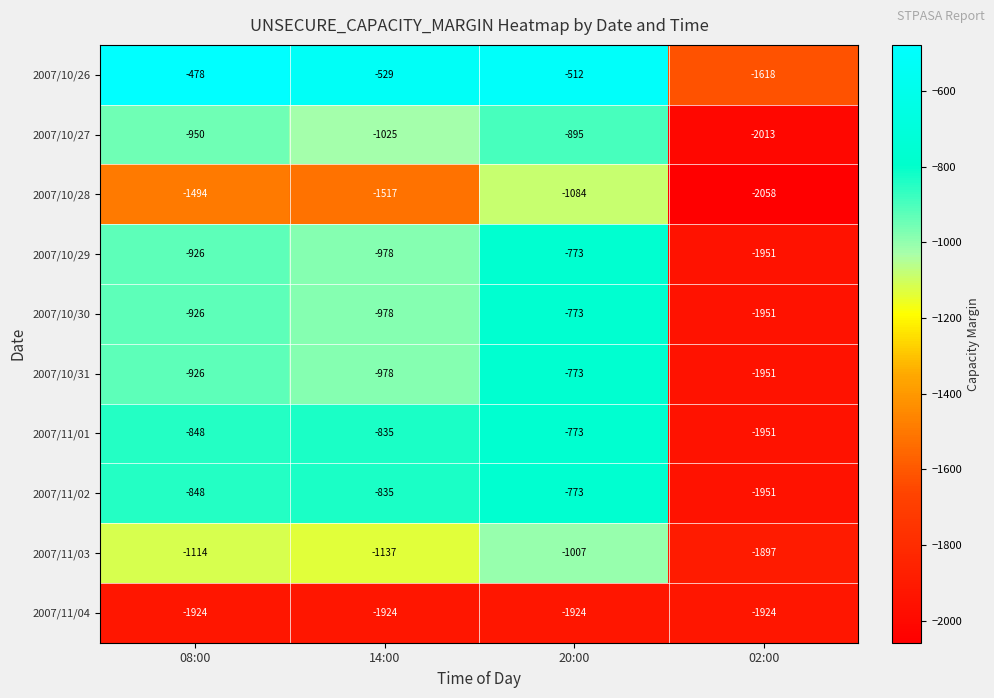

The 2007/11/04 series shows -626 at 02:00. True or false?

False